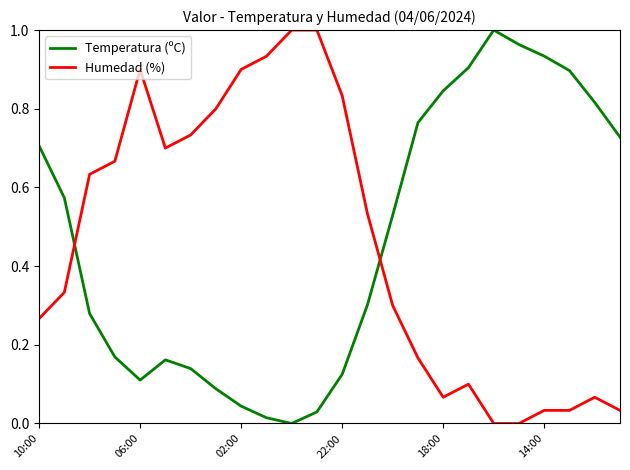

How many times do Temperatura (ºC) and Humedad (%) cross each other?

2